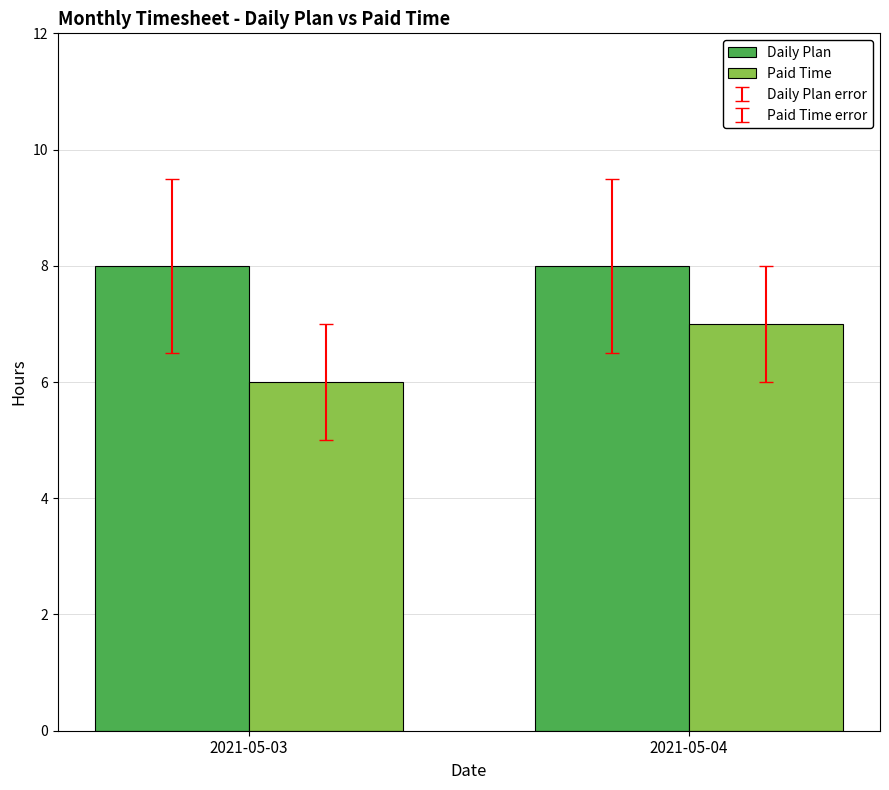

Read the Daily Plan value at 2021-05-03.

8